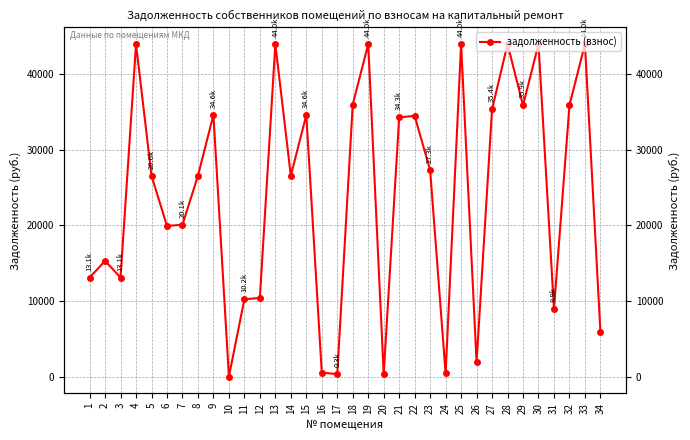

Count the number of categories in the chart.

34